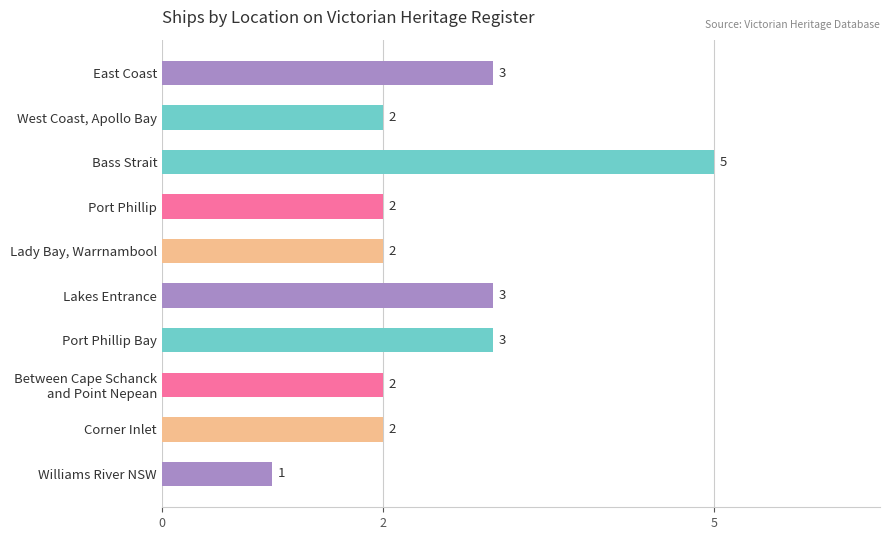

What is the sum of all values?

25